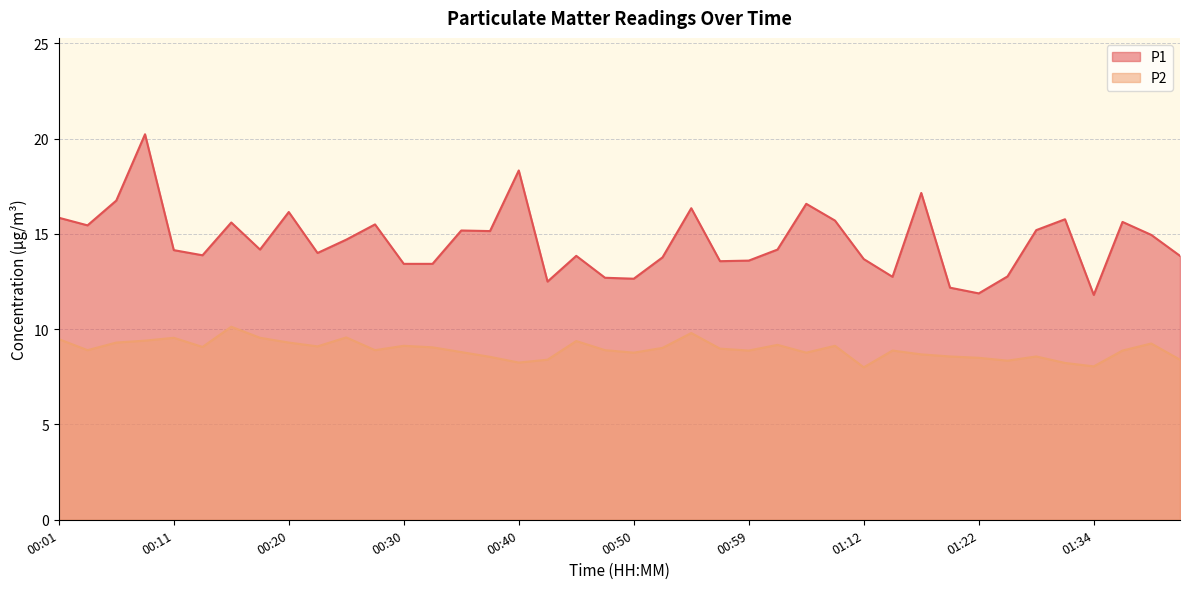

What is the difference between the P2 values at 00:01 and 00:37?

0.9